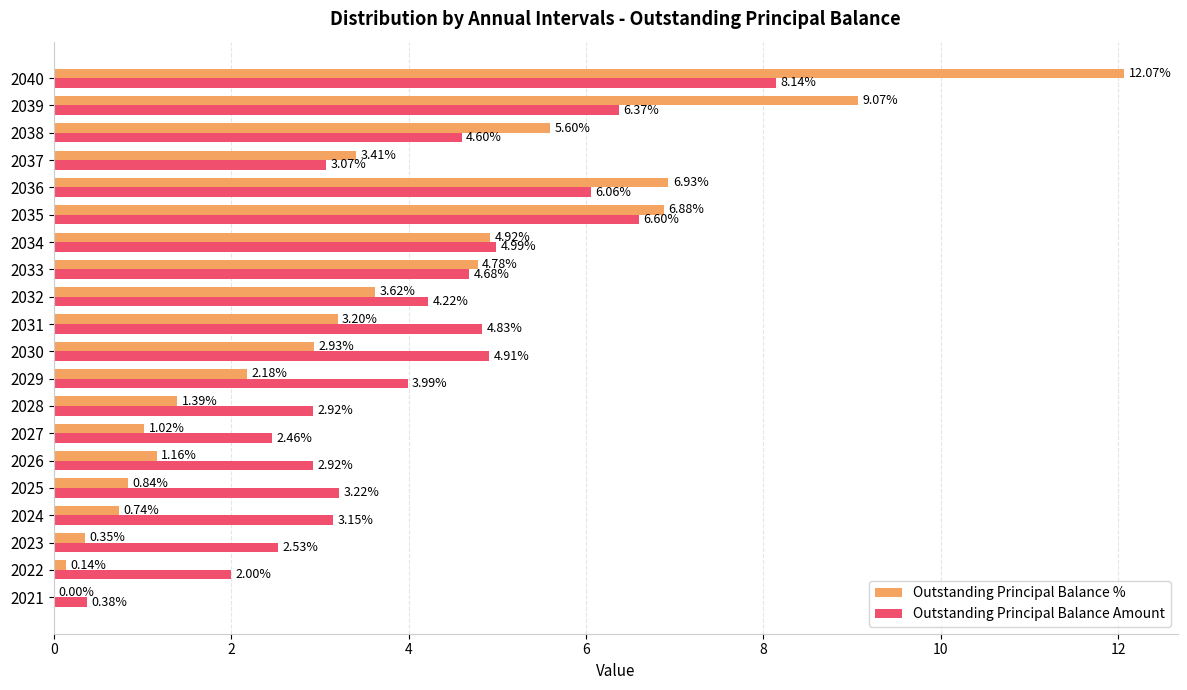

Is the value of Outstanding Principal Balance Amount at 2033 greater than the value of Outstanding Principal Balance % at 2036?

No